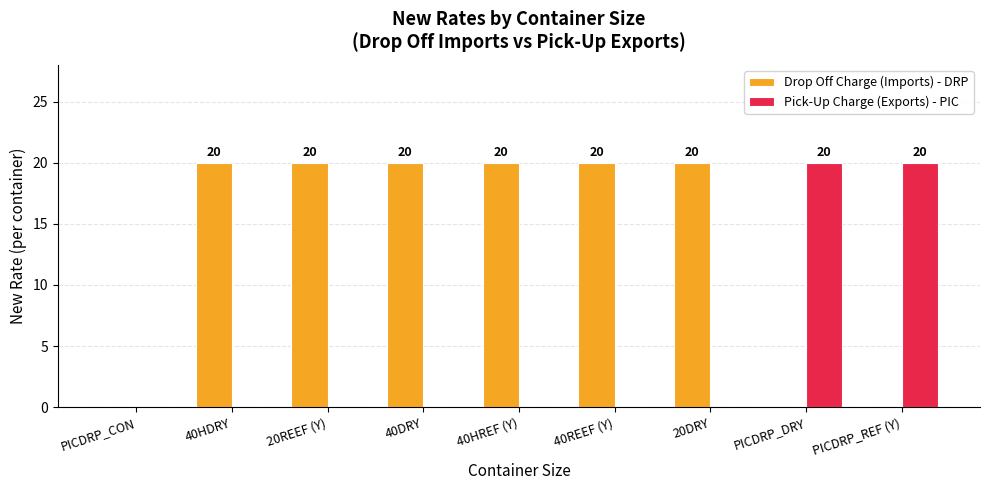

The value of Pick-Up Charge (Exports) - PIC at 20REEF (Y) is 11. True or false?

False